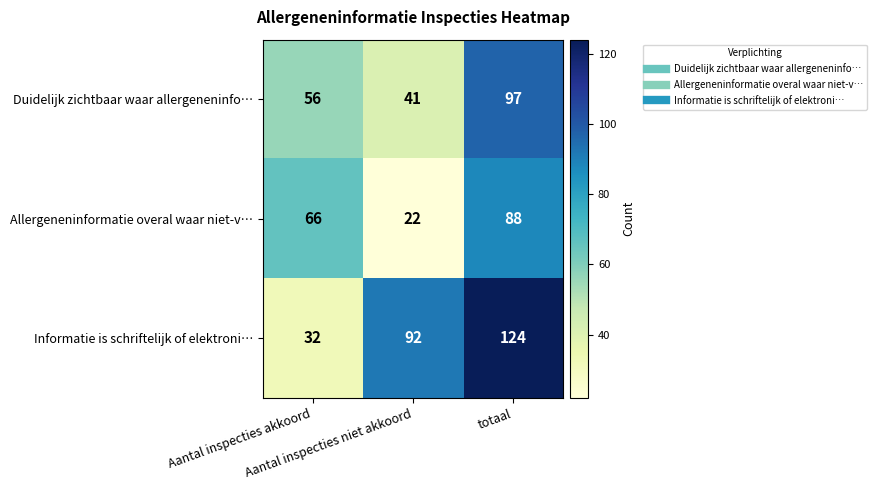

At how many categories does at least one series exceed 59?

3